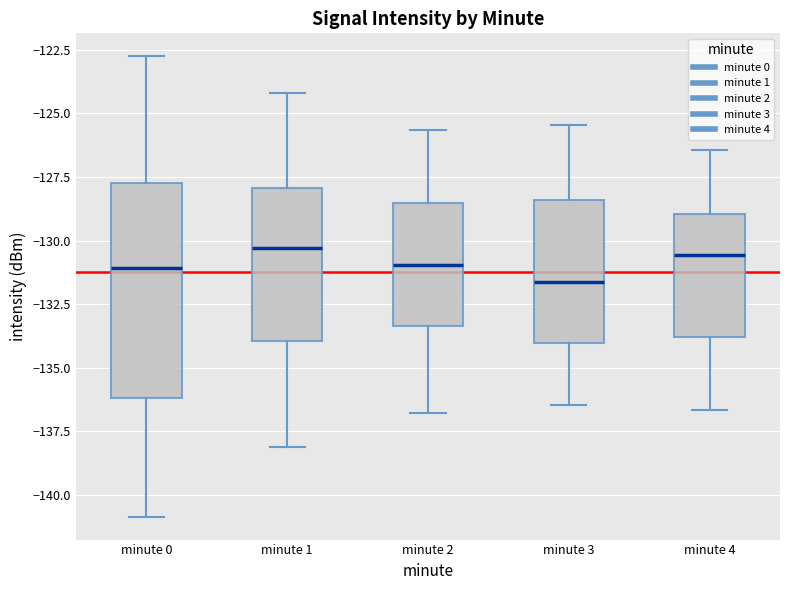

Reading left to right, read every box against the y-axis: the position of its median line, the range the box covers, and the ends of its whiskers. The values are not printed on the chart, so give them approximately, as read against the axis.

minute 0: median -131.0, box -136.0 to -127.5, whiskers -141.0 to -123.0
minute 1: median -130.5, box -134.0 to -128.0, whiskers -138.0 to -124.0
minute 2: median -131.0, box -133.5 to -128.5, whiskers -137.0 to -125.5
minute 3: median -131.5, box -134.0 to -128.5, whiskers -136.5 to -125.5
minute 4: median -130.5, box -134.0 to -129.0, whiskers -136.5 to -126.5